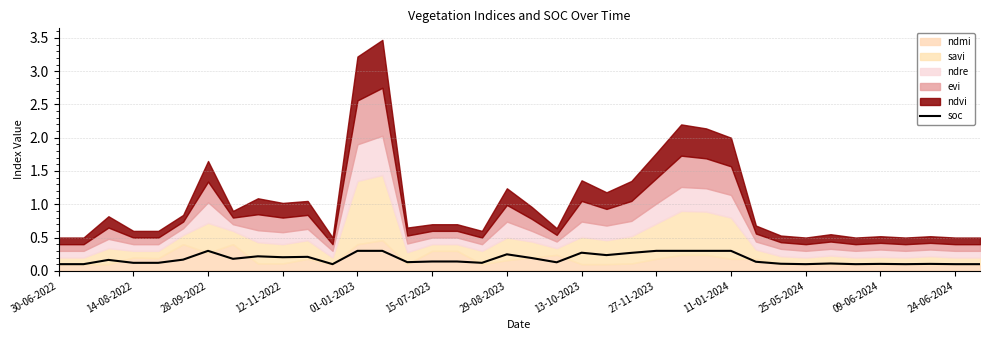

What is the maximum value for soc?

0.3